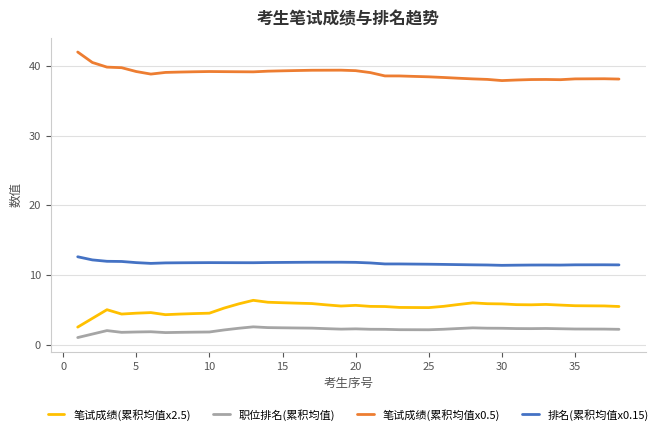

How many distinct data groups are displayed?

4